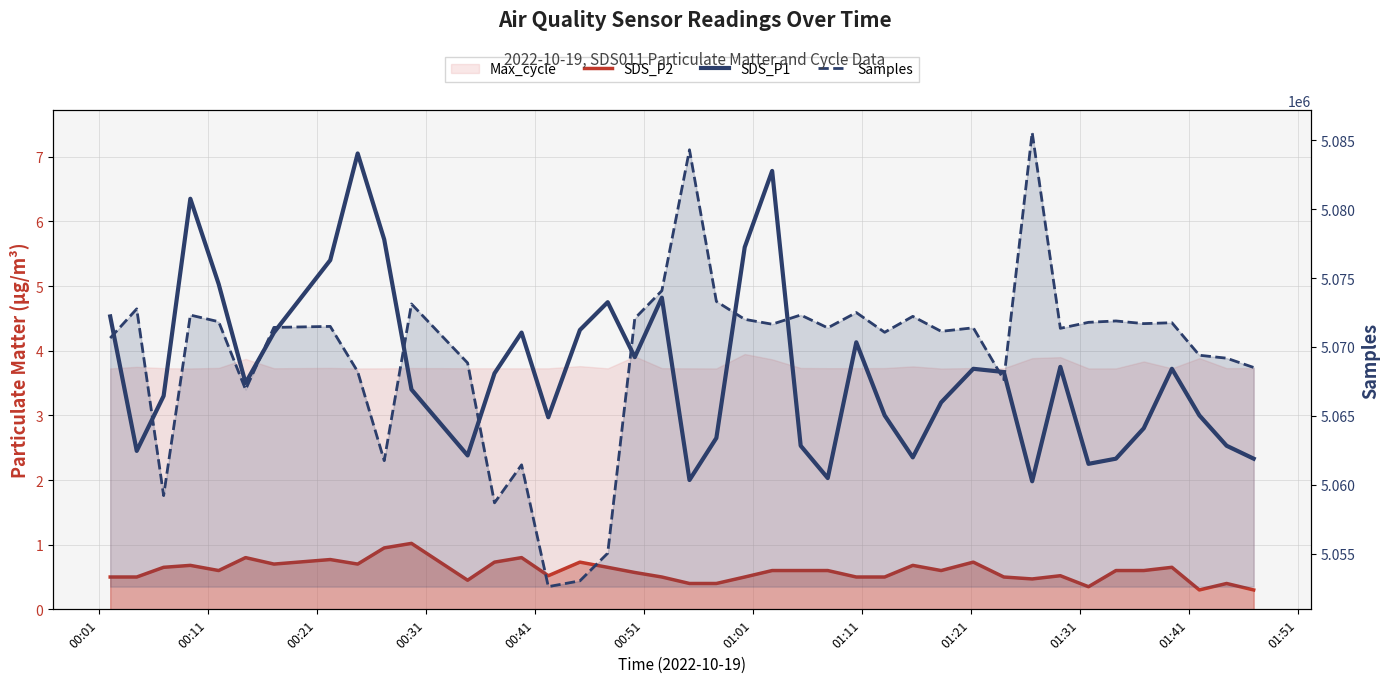

What is the difference between the maximum and second lowest values in the SDS_P1 series?

5.0